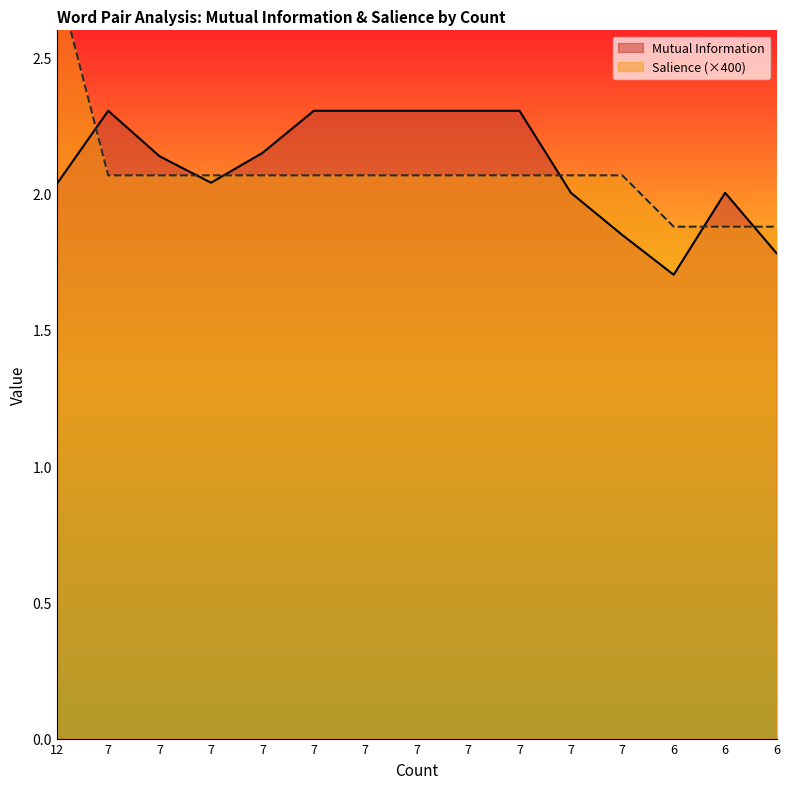

What is the value of the Salience point at the 8th from the left?

2.1